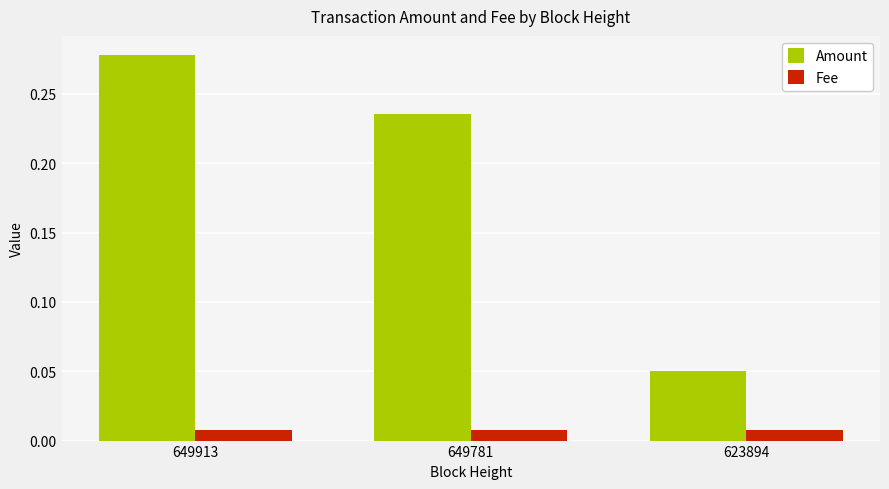

Is the value of Fee at 623894 greater than the value of Amount at 649913?

No